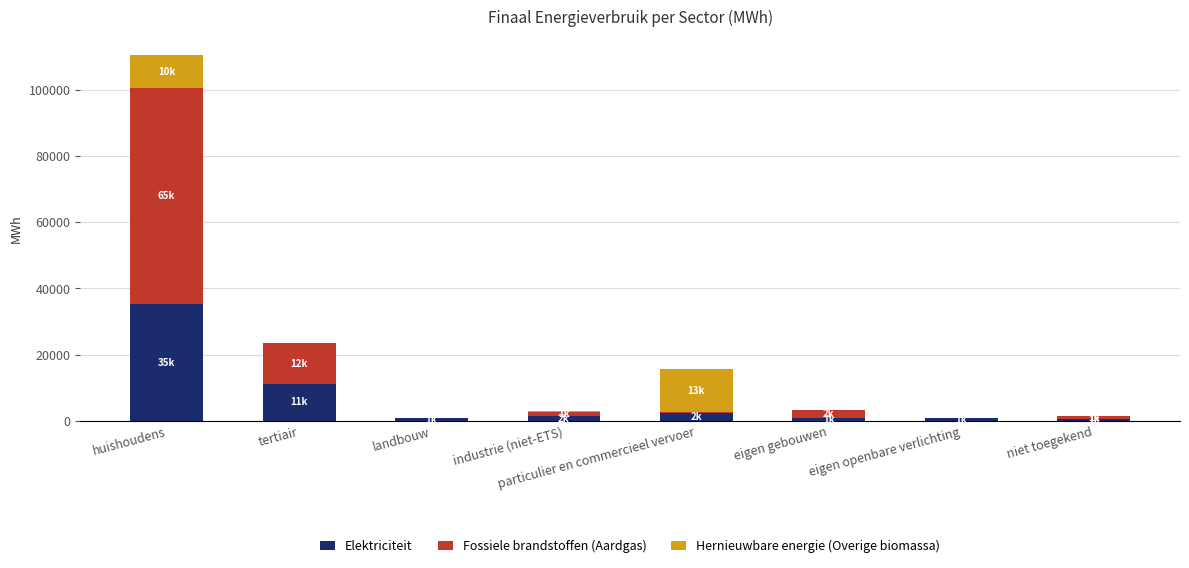

Which category has the highest value in the Elektriciteit series?

huishoudens